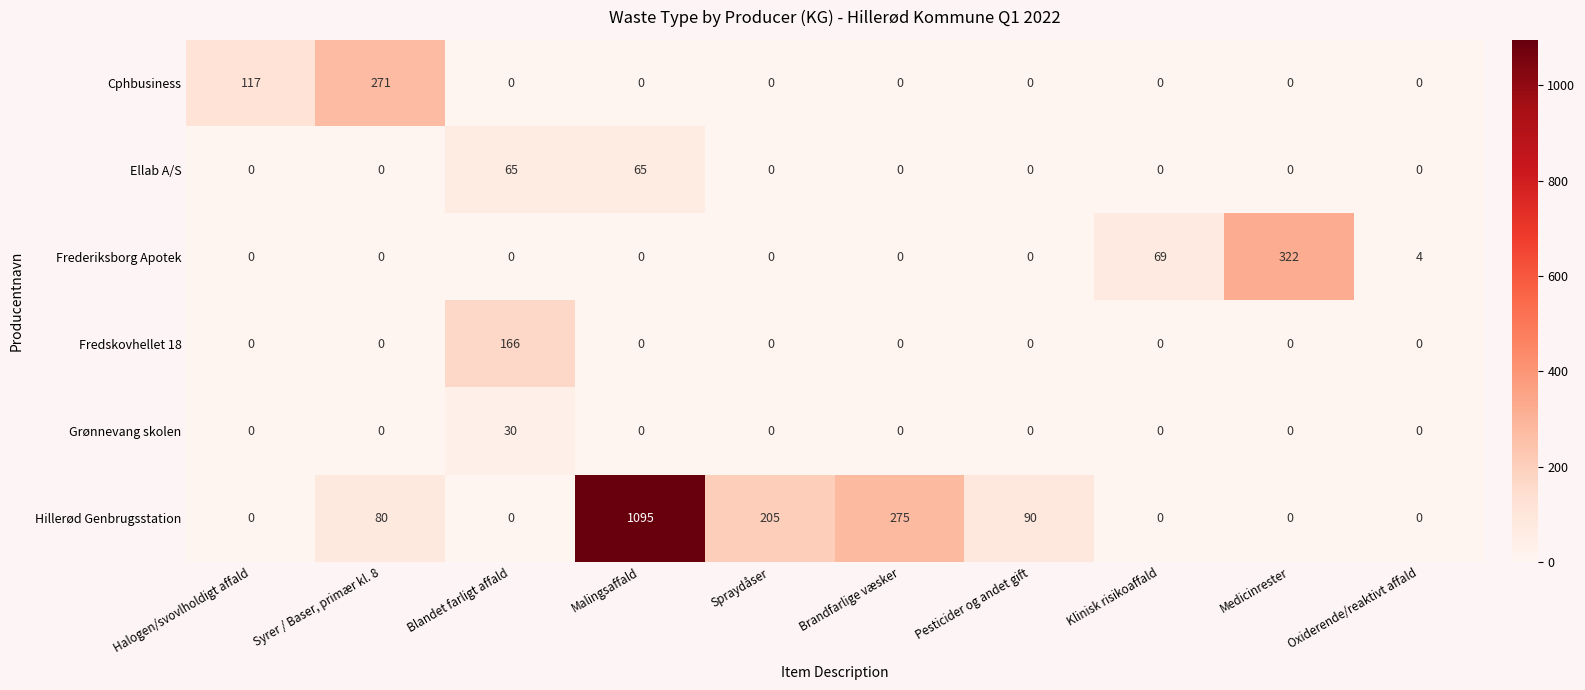

What is the average value of the Grønnevang skolen series?

3